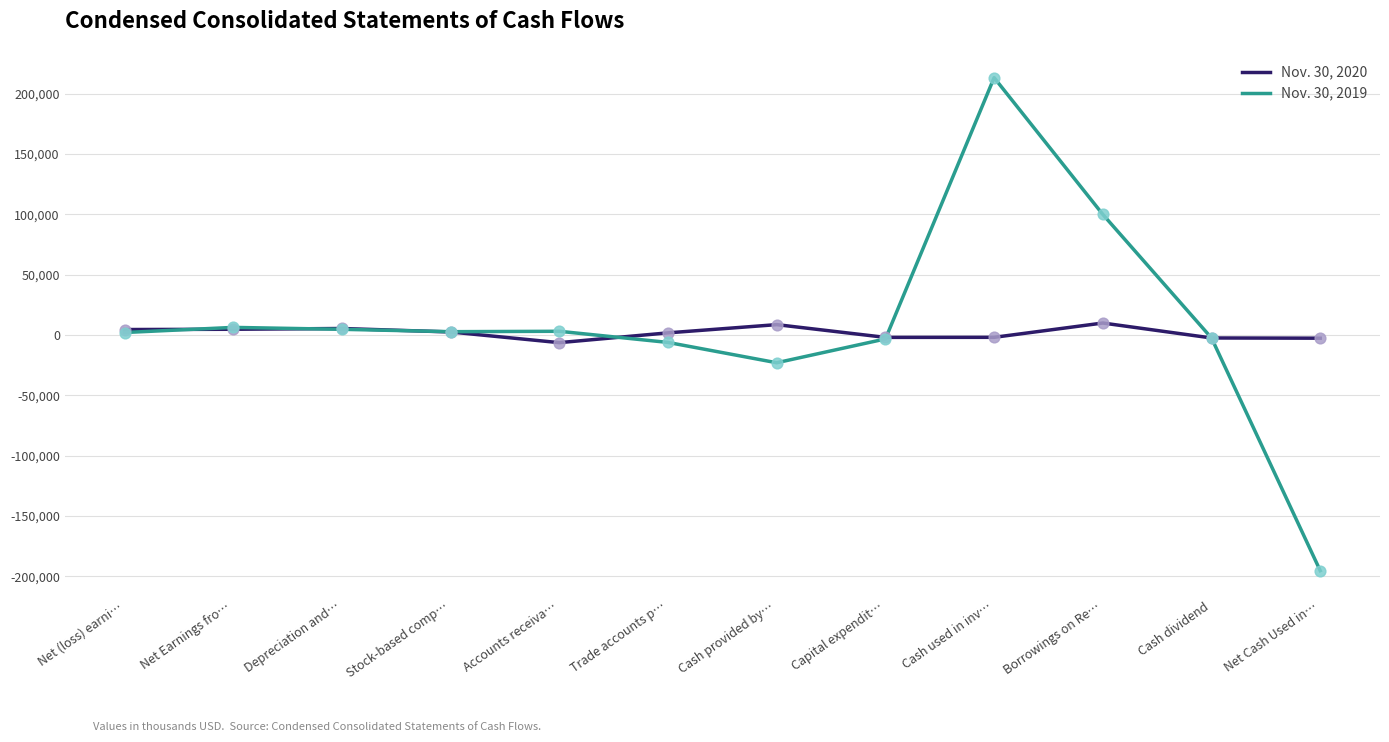

At how many categories does at least one series exceed 13472?

2